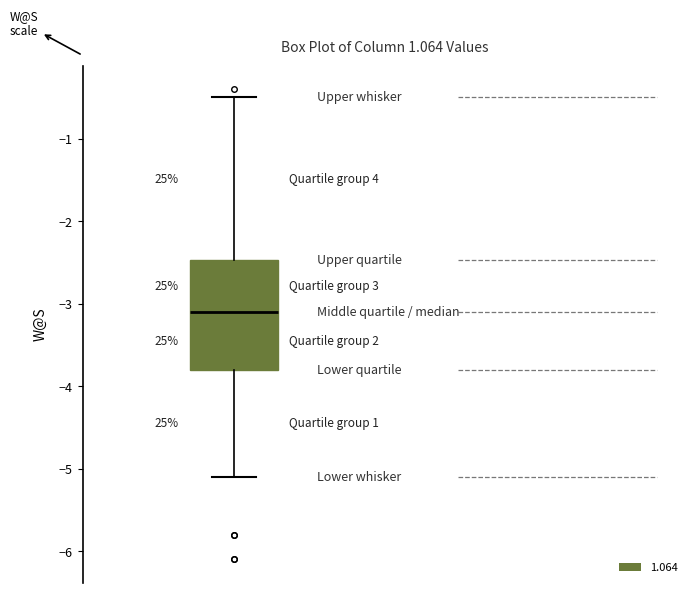

Read this box plot against the y-axis: the position of the median line, the range covered by the box, and the ends of both whiskers. The values are not printed on the chart, so give them approximately, as read against the axis.

median -3.1, box -3.8 to -2.5, whiskers -5.1 to -0.5